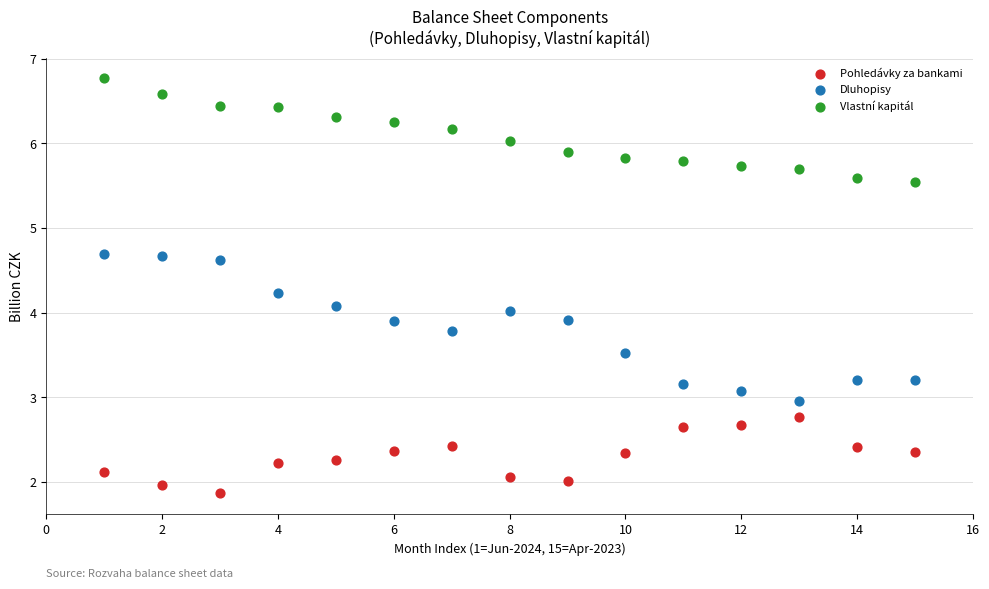

Across all data points, what is the range of Y values (max minus min)?

4.9